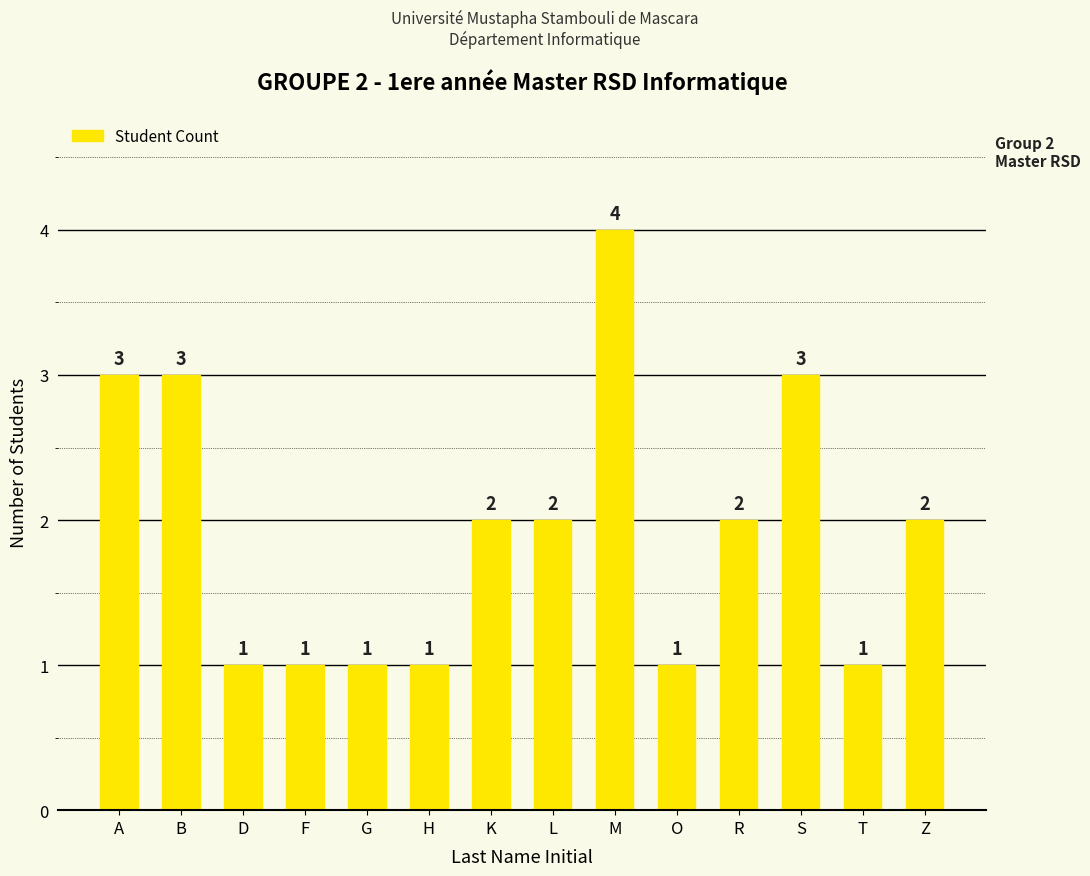

Reading right to left, what are all the values shown in this chart?

2	1	3	2	1	4	2	2	1	1	1	1	3	3